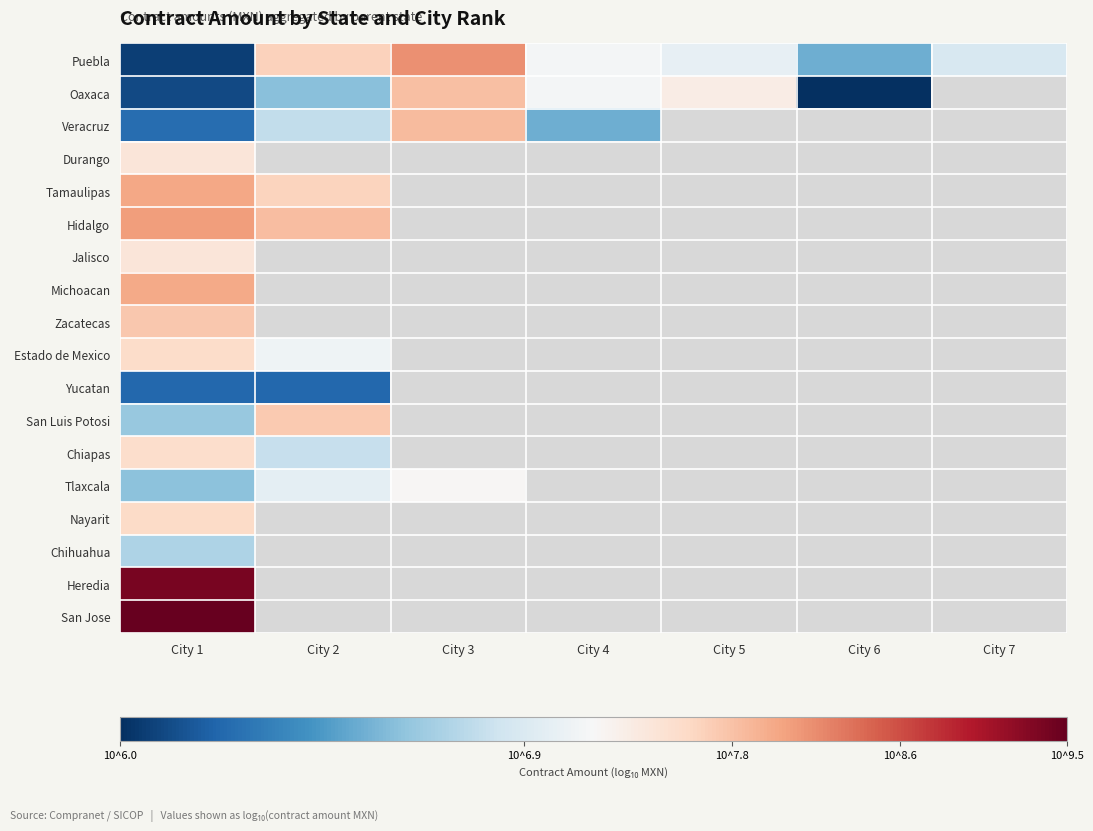

Rank the series by their maximum value, from lowest to highest.

Yucatan, Chihuahua, Tlaxcala, Durango, Jalisco, Chiapas, Estado de Mexico, Nayarit, San Luis Potosi, Zacatecas, Oaxaca, Veracruz, Michoacan, Tamaulipas, Hidalgo, Puebla, Heredia, San Jose